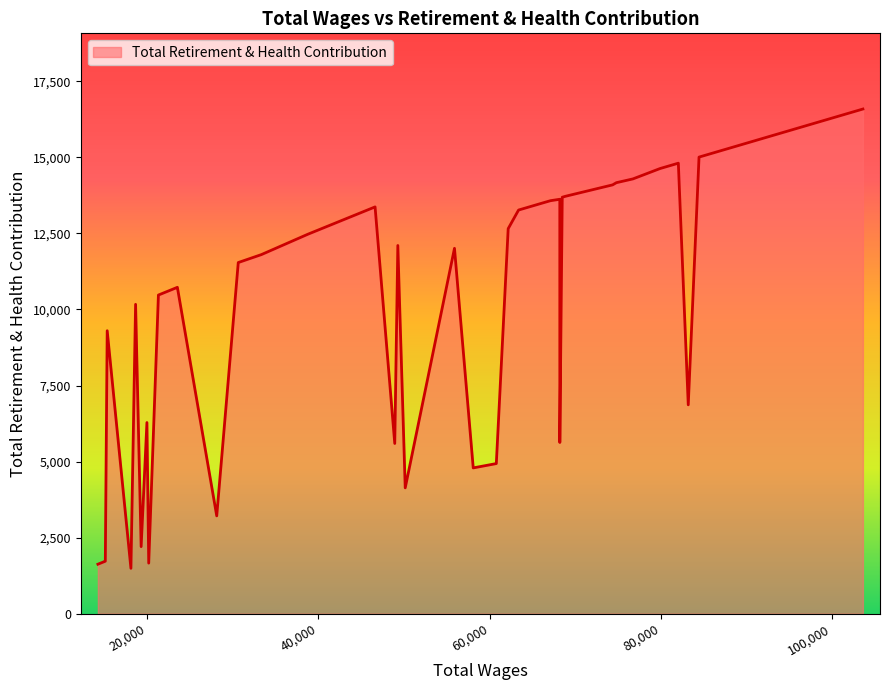

What is the maximum value shown in the chart?

16589